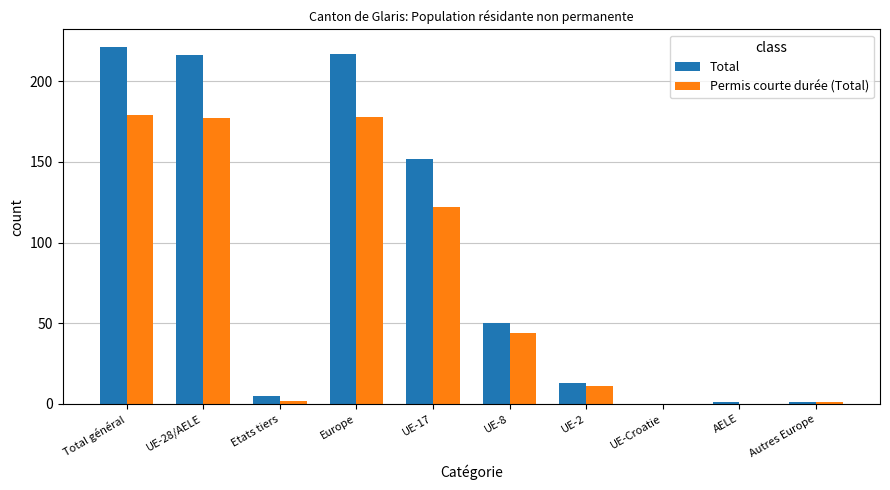

True or false: Total has a value of 66 at Total général.

False